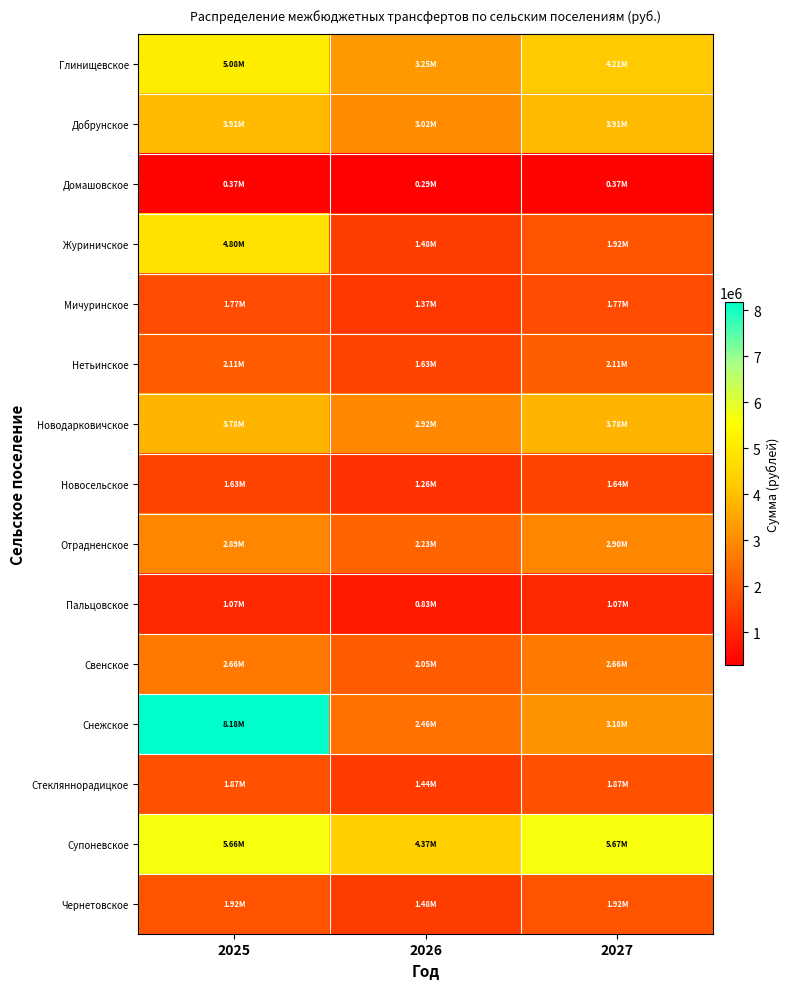

Reading left to right, what are all the values shown in this chart?

Глинищевское: 2025=5082118.7	2026=3252033.5	2027=4214819.3
Добрунское: 2025=3909384.9	2026=3018303.1	2027=3911891.4
Домашовское: 2025=372696.0	2026=287745.9	2027=372935.0
Журиничское: 2025=4804865.3	2026=1479114.9	2027=1917016.5
Мичуринское: 2025=1771940.6	2026=1368055.1	2027=1773076.7
Нетьинское: 2025=2105405.5	2026=1625511.9	2027=2106755.4
Новодарковичское: 2025=3776652.8	2026=2915825.2	2027=3779074.2
Новосельское: 2025=1634631.6	2026=1262043.4	2027=1635679.6
Отрадненское: 2025=2893297.9	2026=2233816.9	2027=2895153.0
Пальцовское: 2025=1072318.3	2026=827900.5	2027=1073005.8
Свенское: 2025=2661180.2	2026=2054606.7	2027=2662886.5
Снежское: 2025=8180339.2	2026=2455431.7	2027=3182378.3
Стекляннорадицкое: 2025=1870018.5	2026=1443777.7	2027=1871217.5
Супоневское: 2025=5662363.8	2026=4371718.5	2027=5665994.3
Чернетовское: 2025=1915788.2	2026=1479114.9	2027=1917016.5